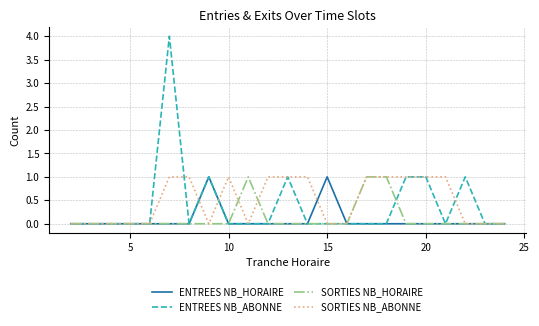

What is the difference between the maximum and minimum values in the SORTIES NB_HORAIRE series?

1